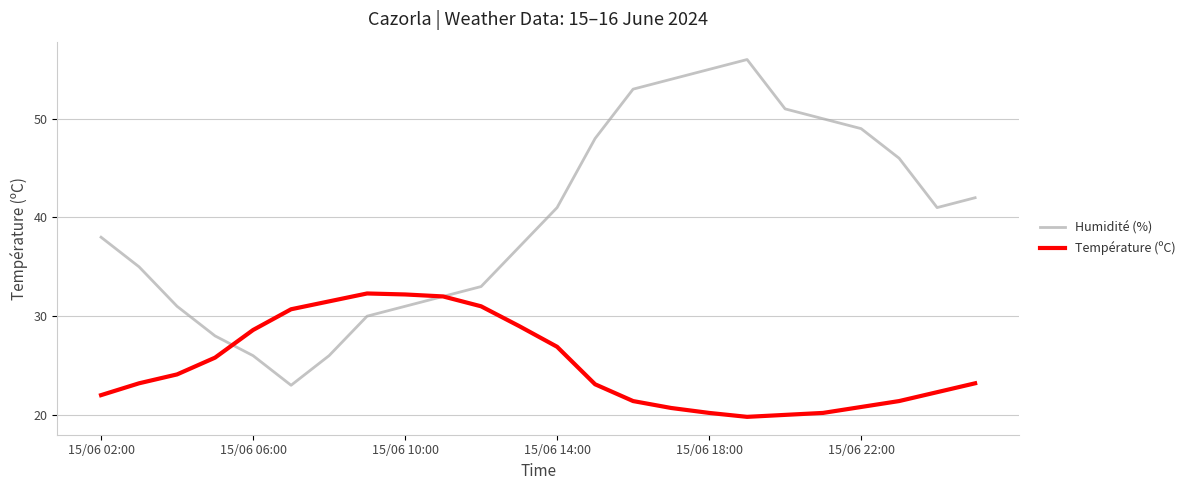

In Température (ºC), how many points are higher than both neighbors (excluding endpoints)?

1